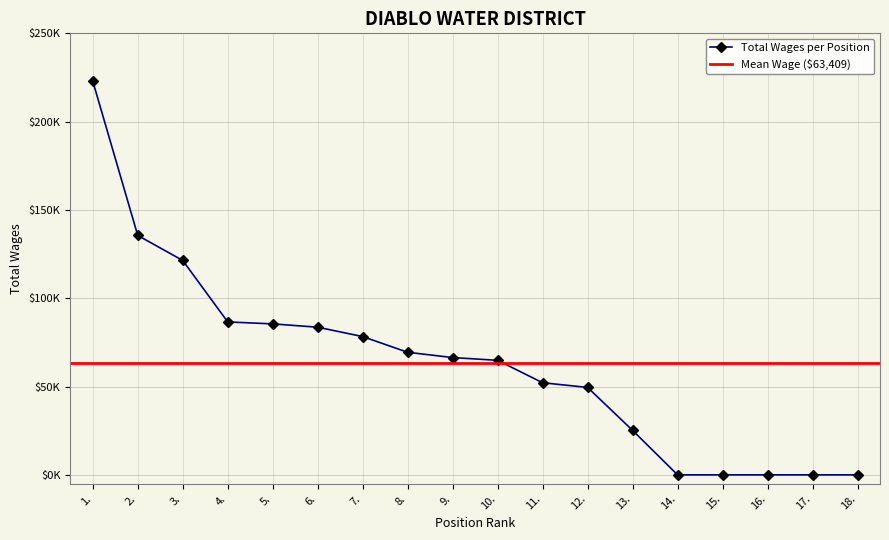

Does the chart display data point markers on the line(s)?

Yes